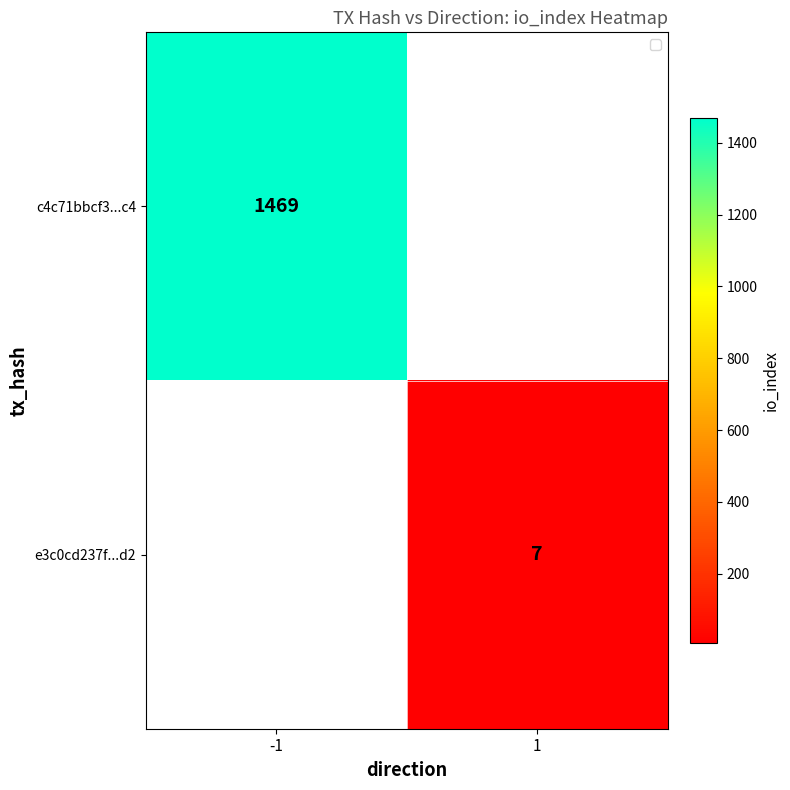

The value of c4c71bbcf3...c4 at -1 is 929. True or false?

False